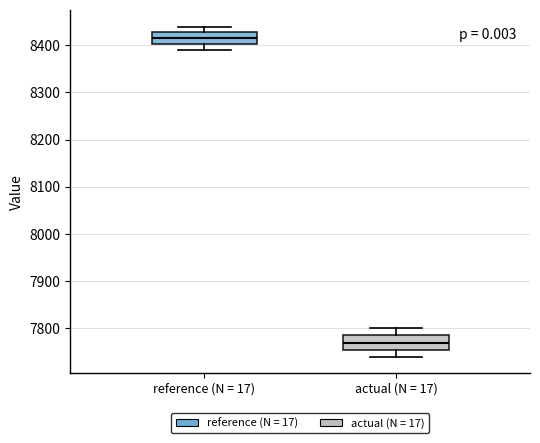

Which box has the lowest median line?

actual (N = 17)